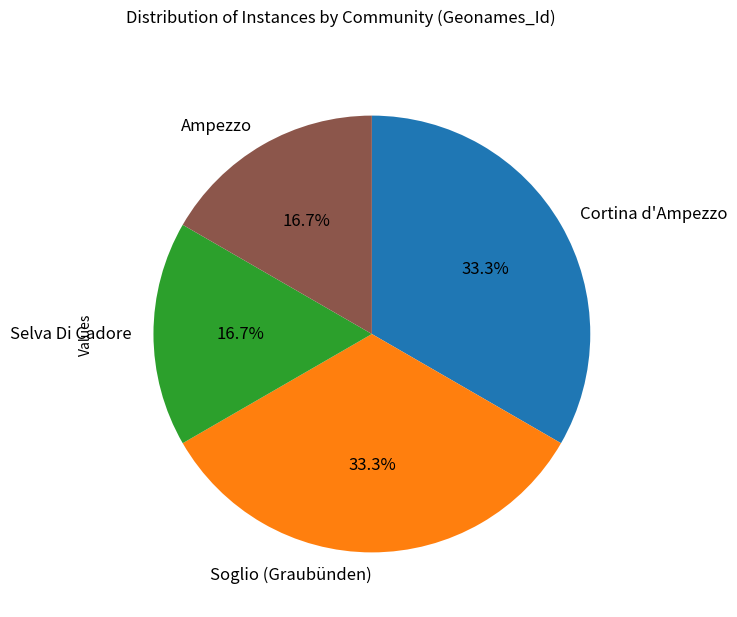

Does Cortina d'Ampezzo represent more than half of the total?

No